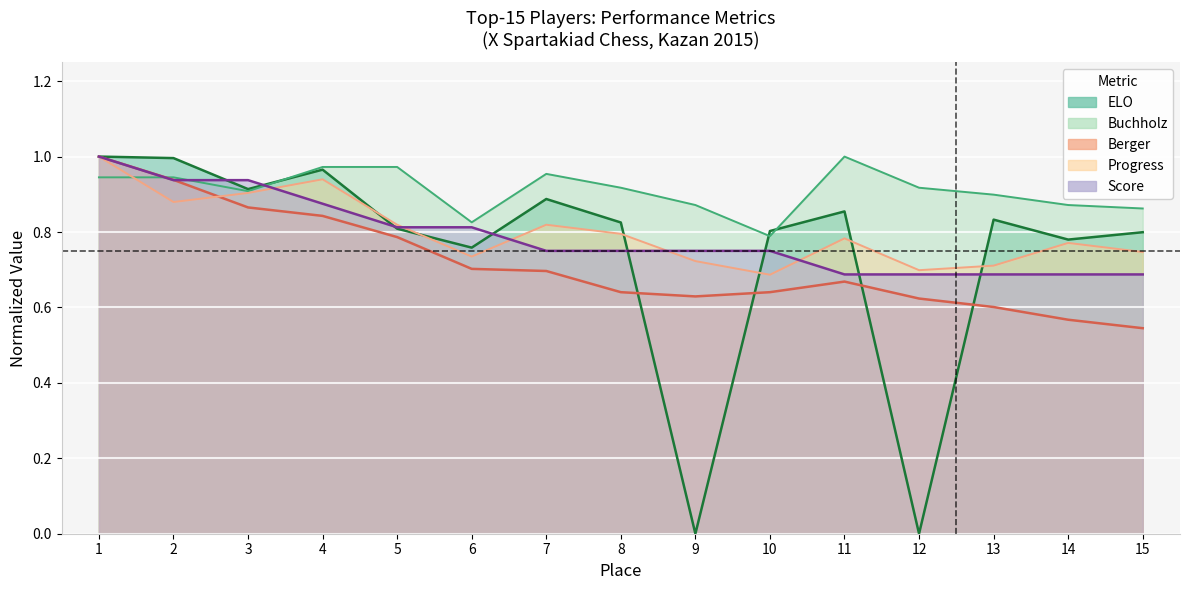

How many series are shown in this chart?

5